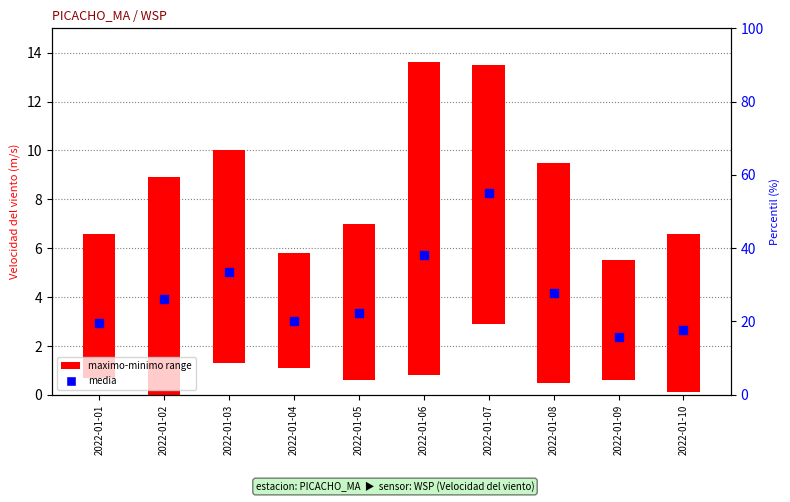

What is the change in value from 2022-01-03 to 2022-01-10?

-2.4